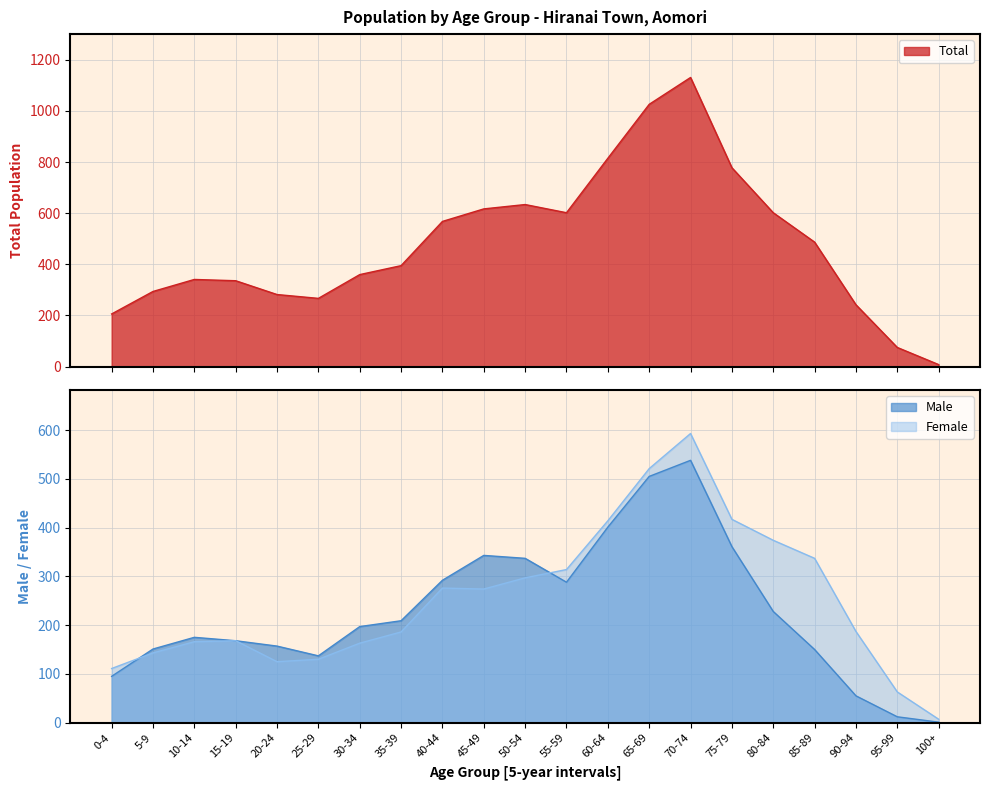

Does the chart display data point markers on the line(s)?

No